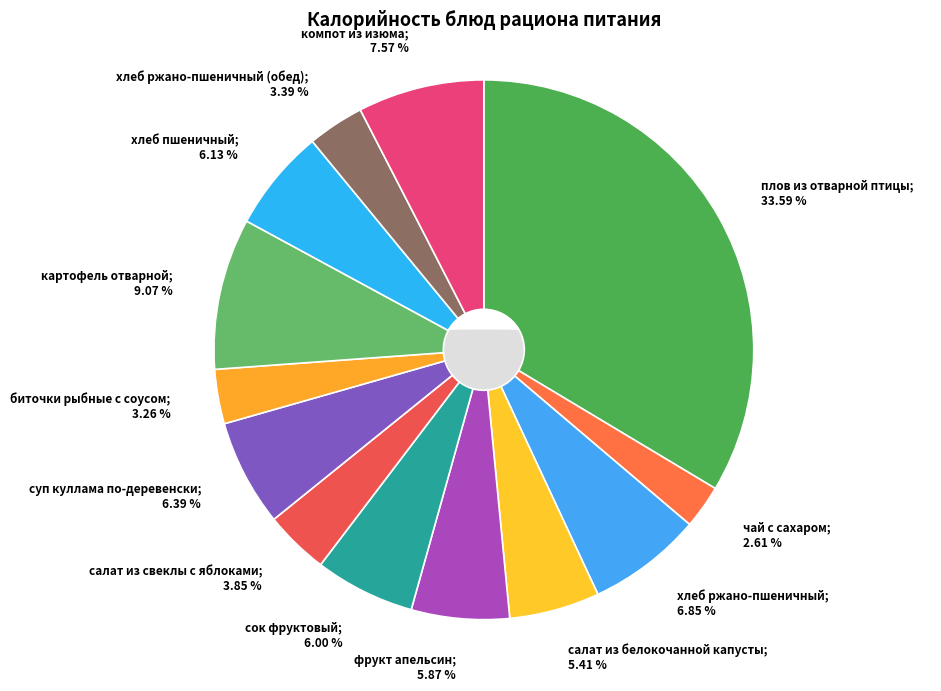

To the nearest percent, what portion does сок фруктовый represent?

6%